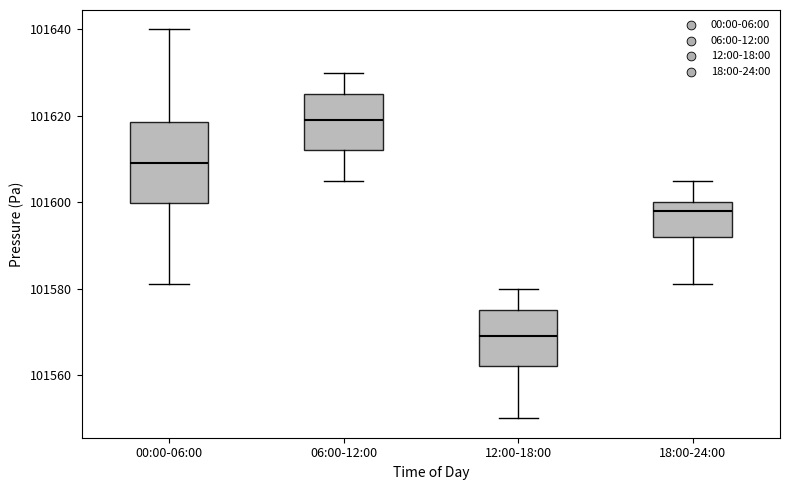

Which box is the tallest, from its lower edge to its upper edge?

00:00-06:00